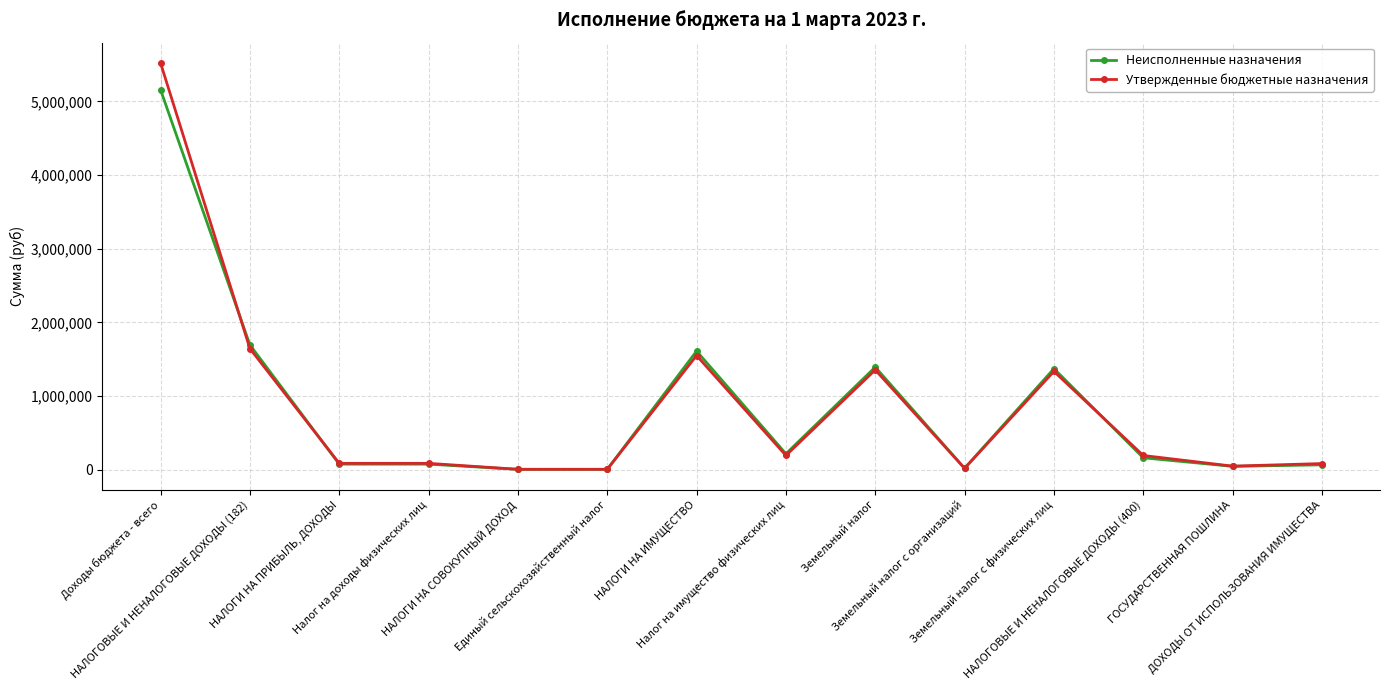

Which series has the largest total across all categories?

Утвержденные бюджетные назначения